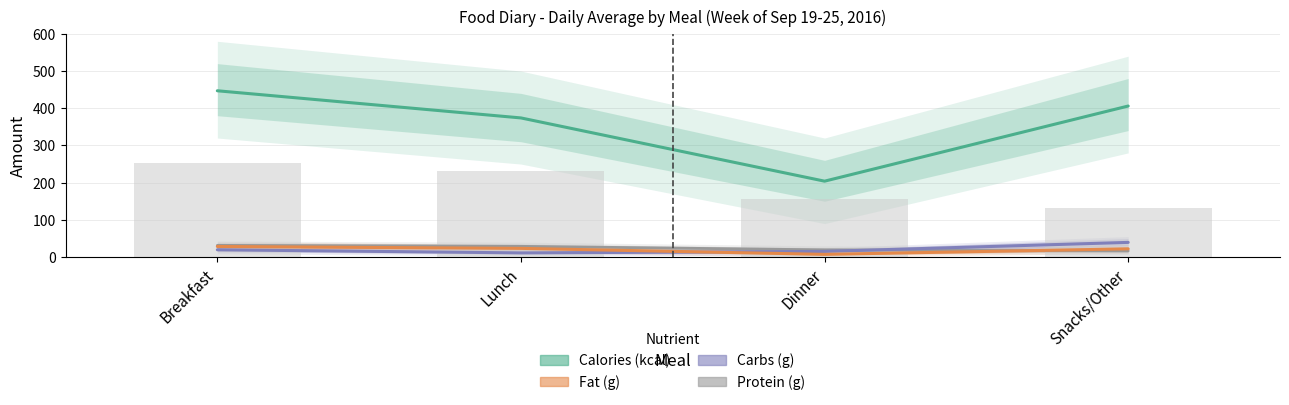

Which series has the largest total across all categories?

Calories (kcal)